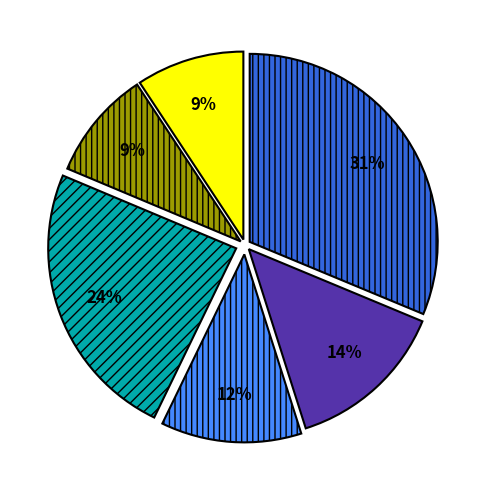

How many slices are in this pie chart?

6